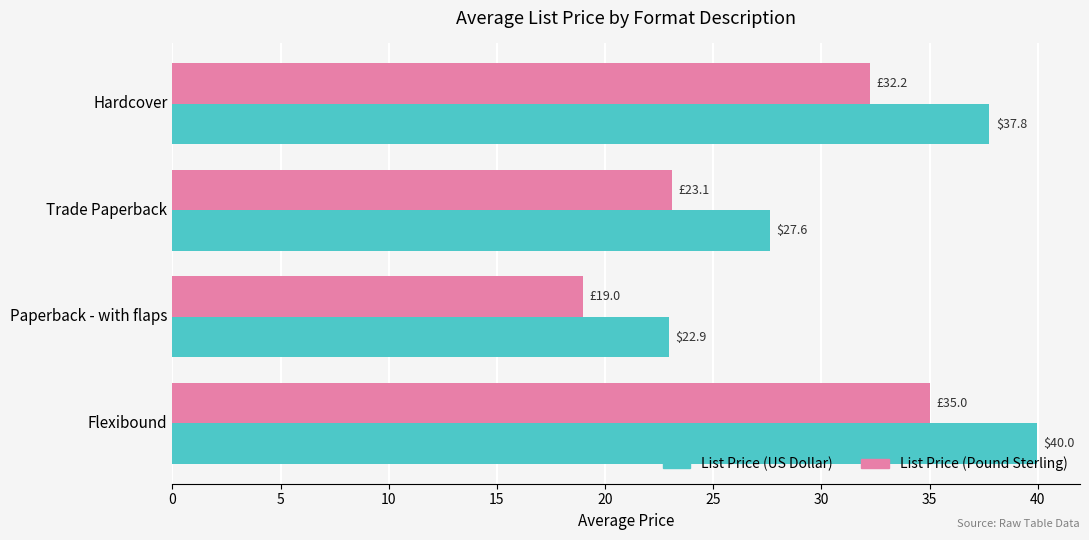

True or false: List Price (Pound Sterling) has a value of 35.0 at Flexibound.

True